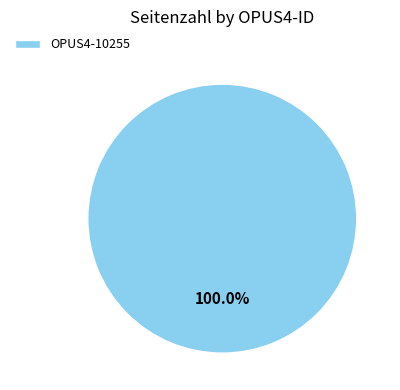

How many slices are in this pie chart?

1